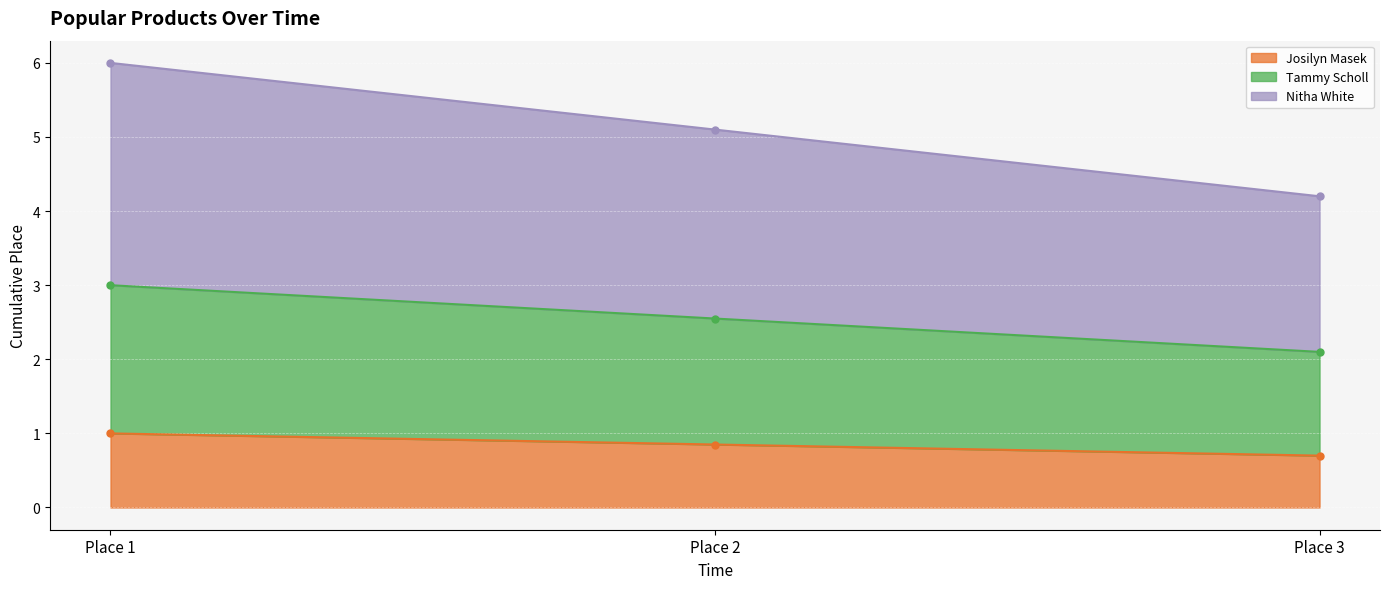

List the labels in order of Tammy Scholl value, largest first.

Place 1, Place 2, Place 3